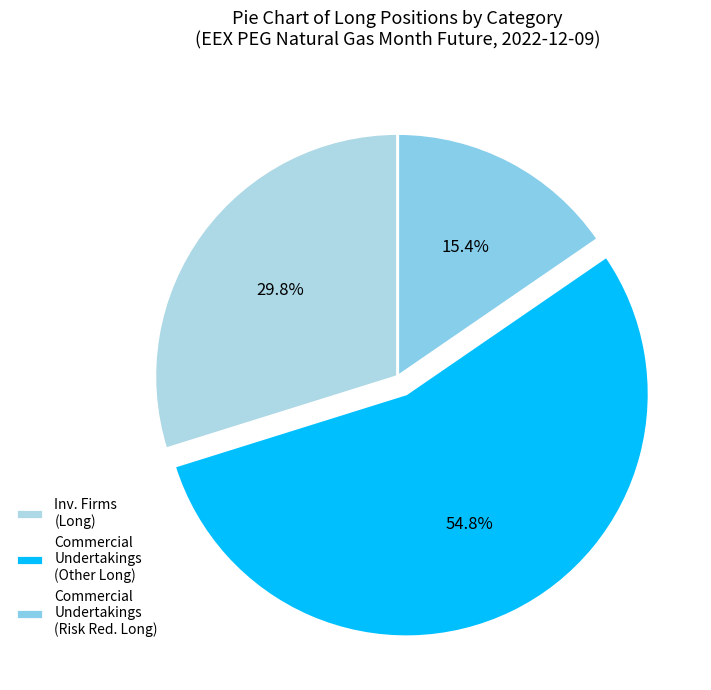

Rank the categories by value from lowest to highest.

Commercial Undertakings (Risk Red. Long), Inv. Firms (Long), Commercial Undertakings (Other Long)